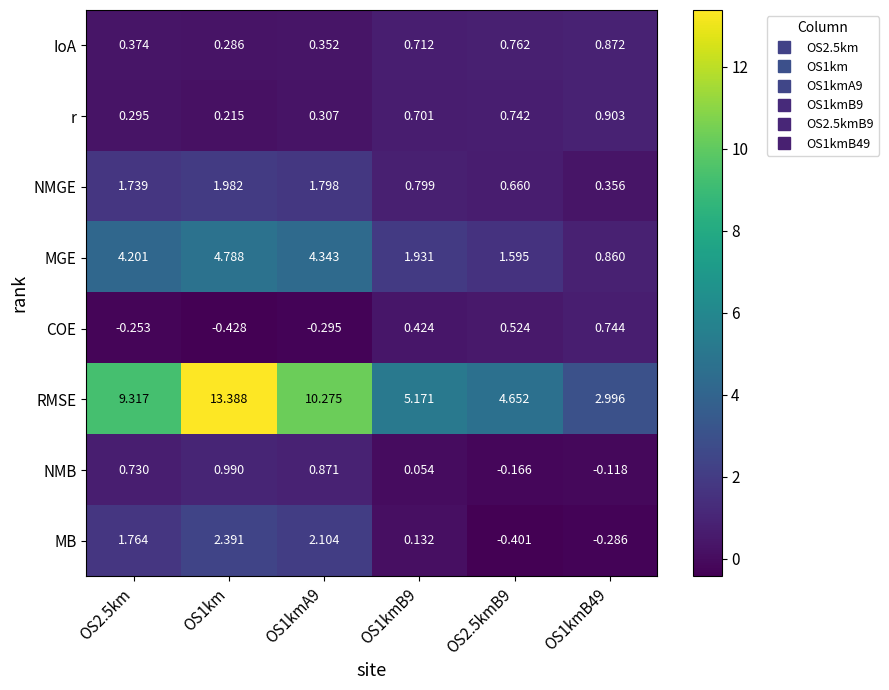

Rank the series by their maximum value, from lowest to highest.

COE, IoA, r, NMB, NMGE, MB, MGE, RMSE